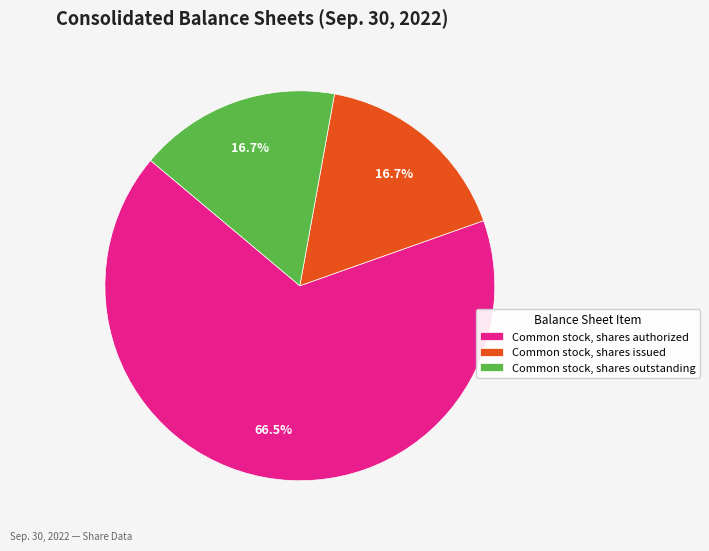

Approximately how many times larger is the value at Common stock, shares issued compared to Common stock, shares authorized?

0.3